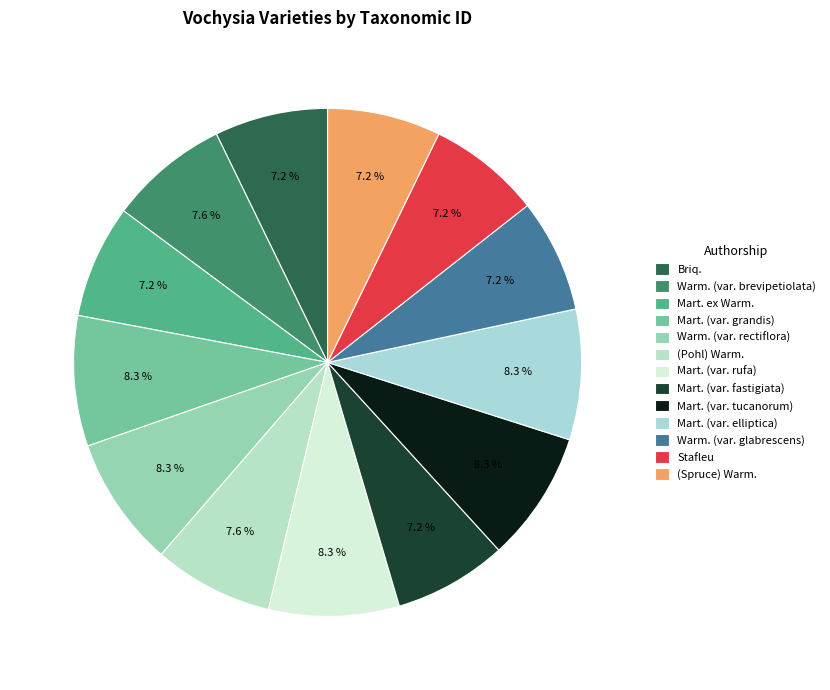

To the nearest percent, what is the combined percentage of Stafleu and (Pohl) Warm.?

15%